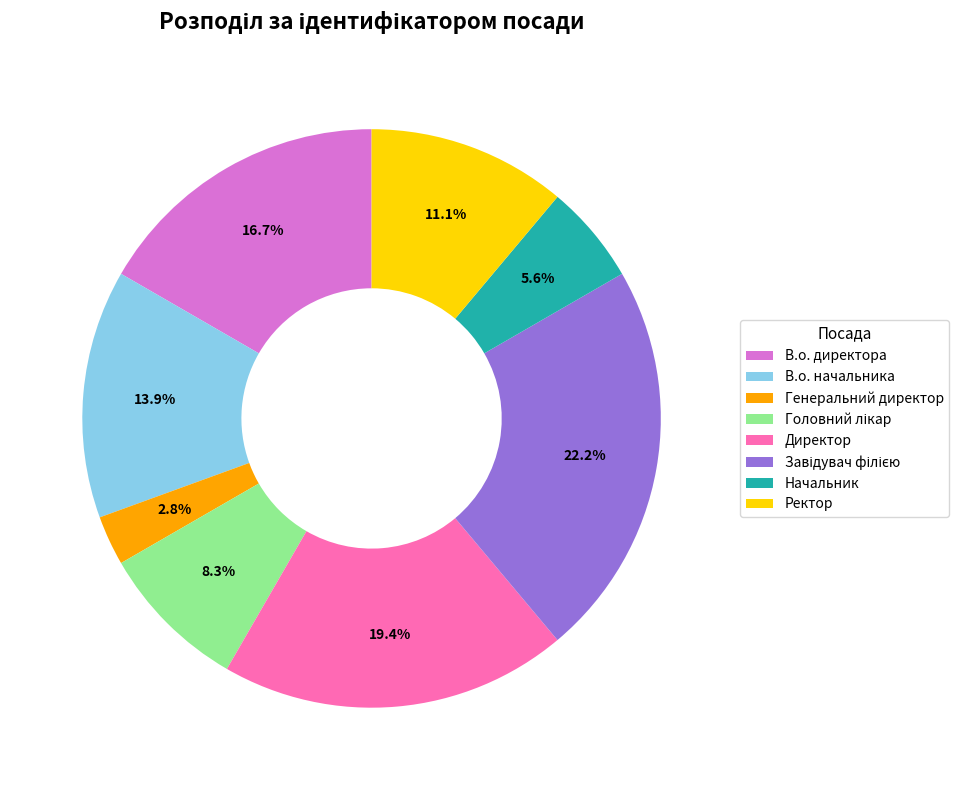

What percentage is NOT represented by В.о. начальника?

86.1%